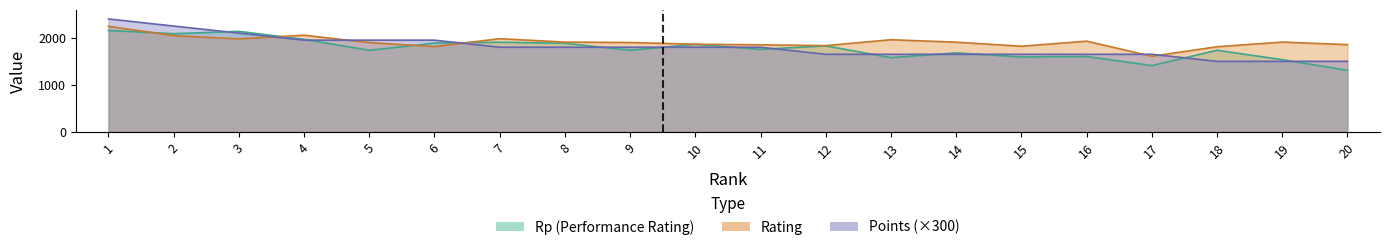

Reading left to right, transcribe all the data shown in this chart.

Rp: 1=2156	2=2087	3=2137	4=1966	5=1734	6=1888	7=1906	8=1884	9=1736	10=1862	11=1754	12=1829	13=1578	14=1680	15=1593	16=1603	17=1410	18=1735	19=1536	20=1310
Rating: 1=2244	2=2046	3=1976	4=2055	5=1898	6=1814	7=1981	8=1909	9=1900	10=1864	11=1851	12=1834	13=1959	14=1907	15=1821	16=1929	17=1608	18=1810	19=1909	20=1855
Points: 1=2400	2=2250	3=2100	4=1950	5=1950	6=1950	7=1800	8=1800	9=1800	10=1800	11=1800	12=1650	13=1650	14=1650	15=1650	16=1650	17=1650	18=1500	19=1500	20=1500